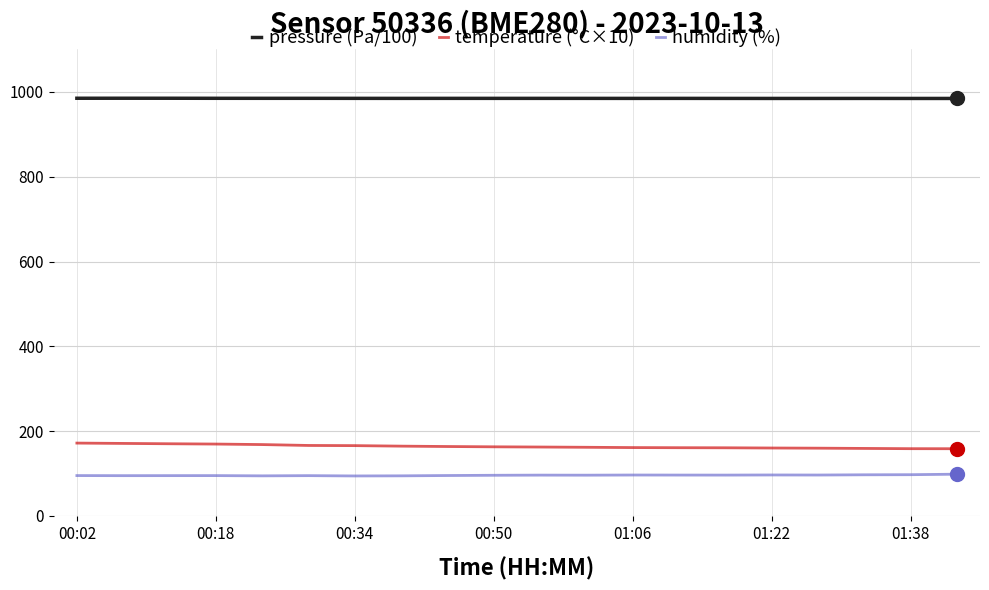

Rank the series by their maximum value, from lowest to highest.

humidity (%), temperature (°C×10), pressure (Pa/100)